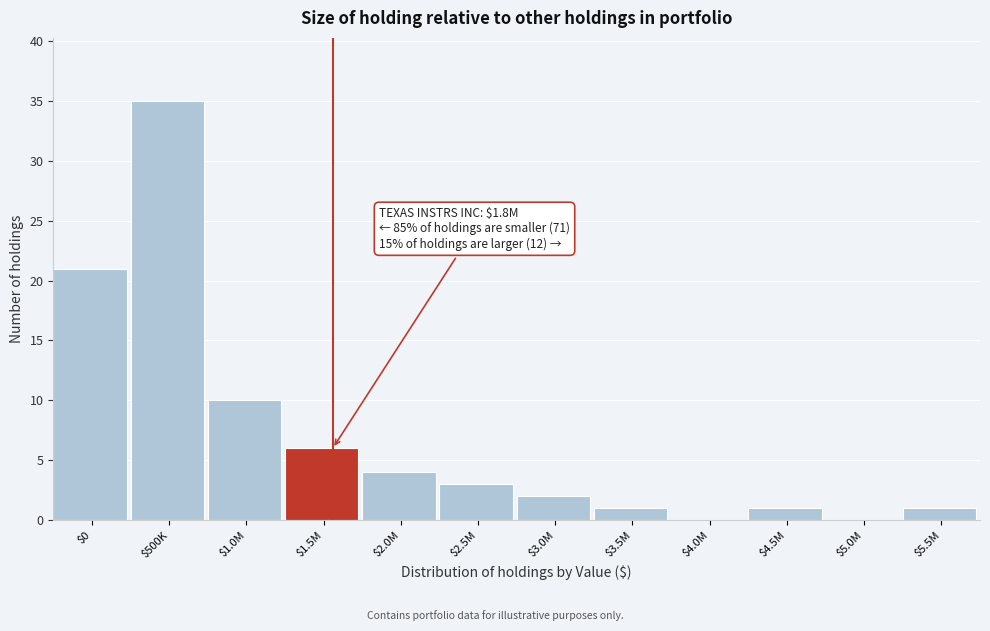

At which label is the value closest to 17?

$0